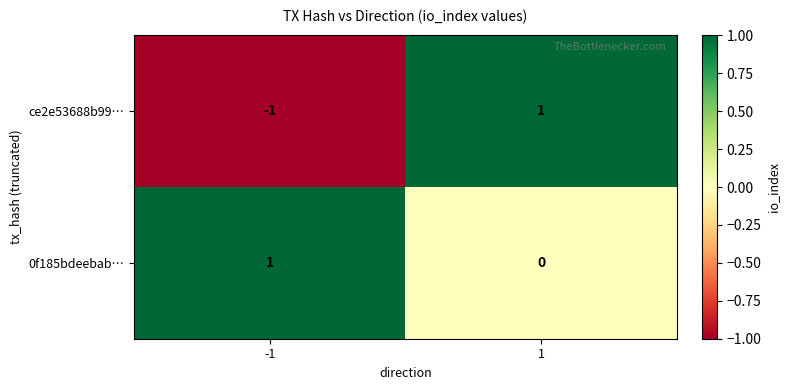

Which series has the widest spread of values?

ce2e53688b99…